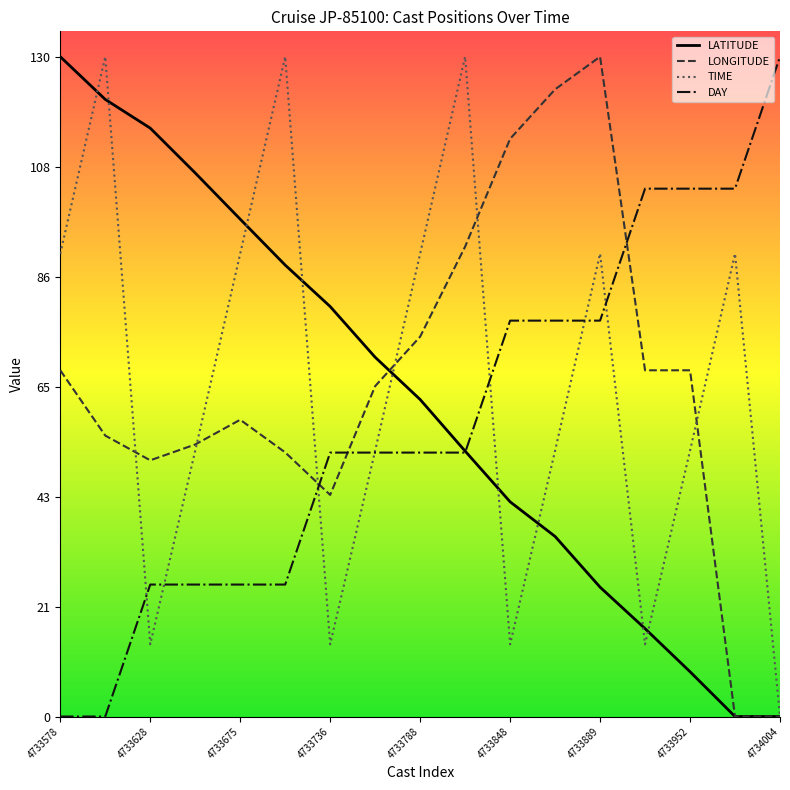

What is the maximum value shown in the chart?

130.0